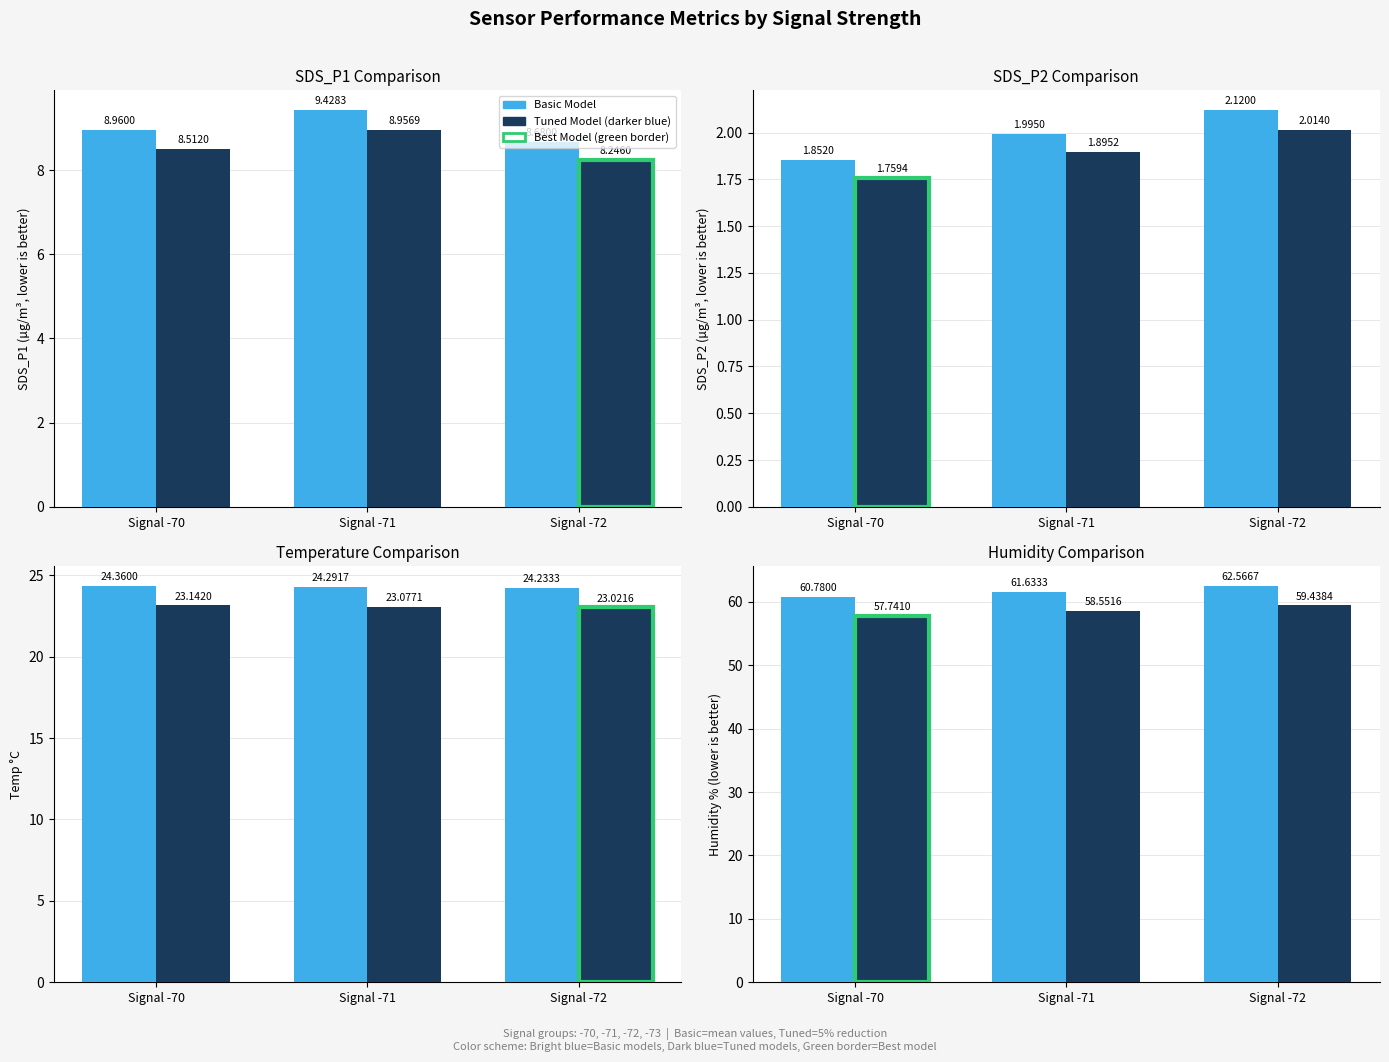

How many bars are there in each group?

2